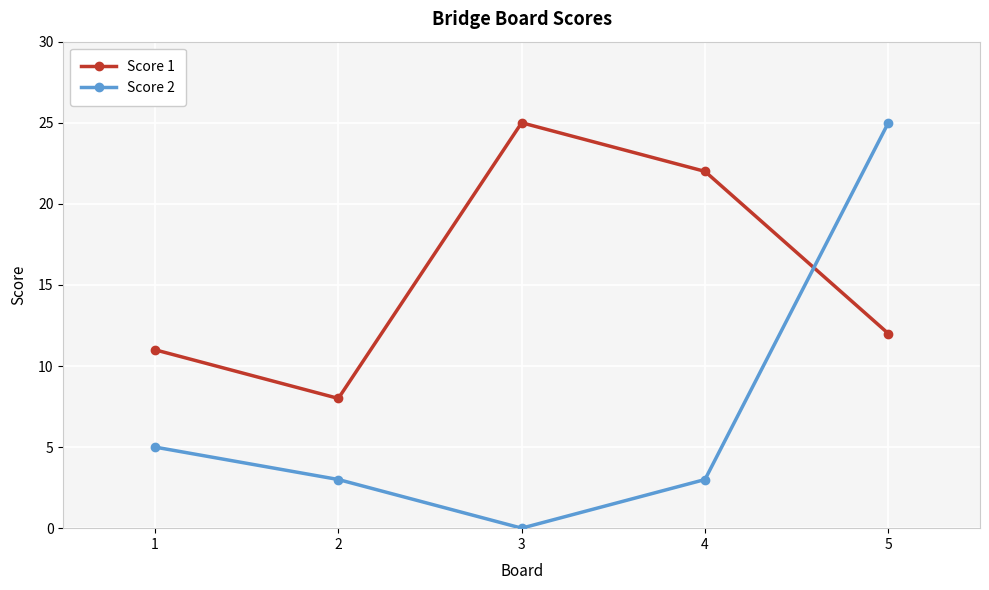

Is it true that Score 1 equals 11 at 1?

True